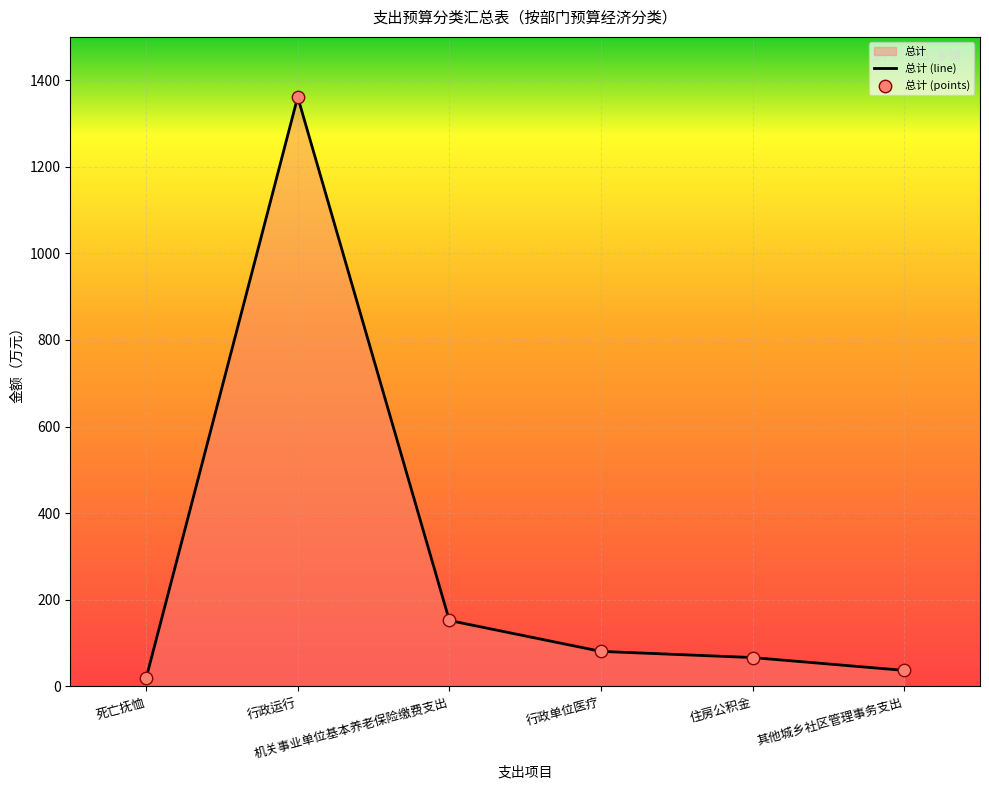

At which category is the sum across all series the highest?

行政运行